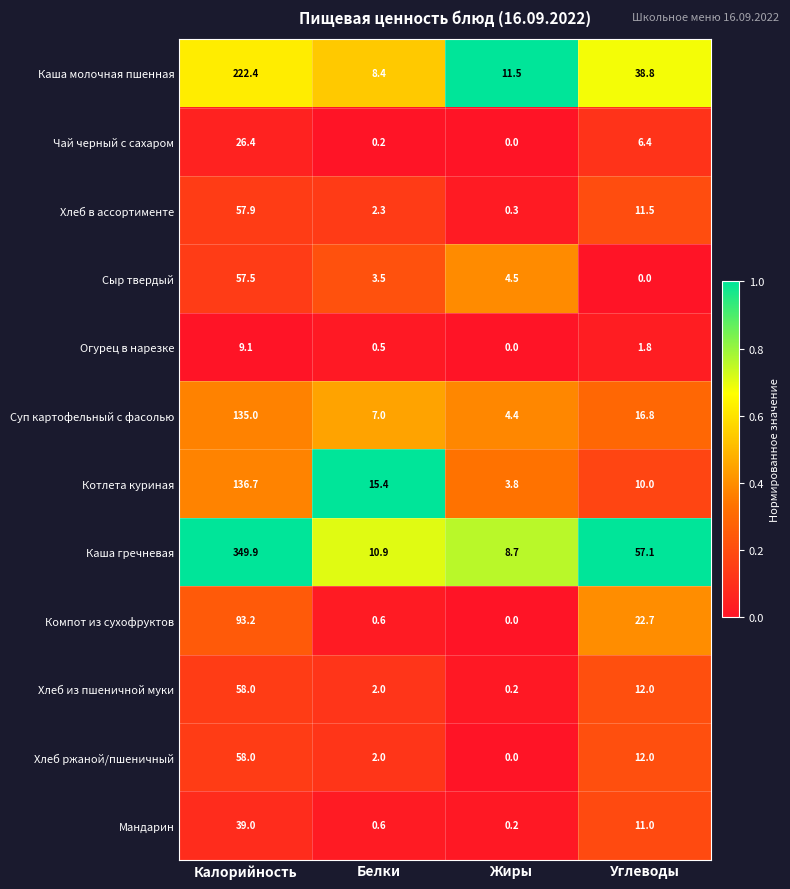

Rank the categories by Котлета куриная value from highest to lowest.

Калорийность, Белки, Углеводы, Жиры